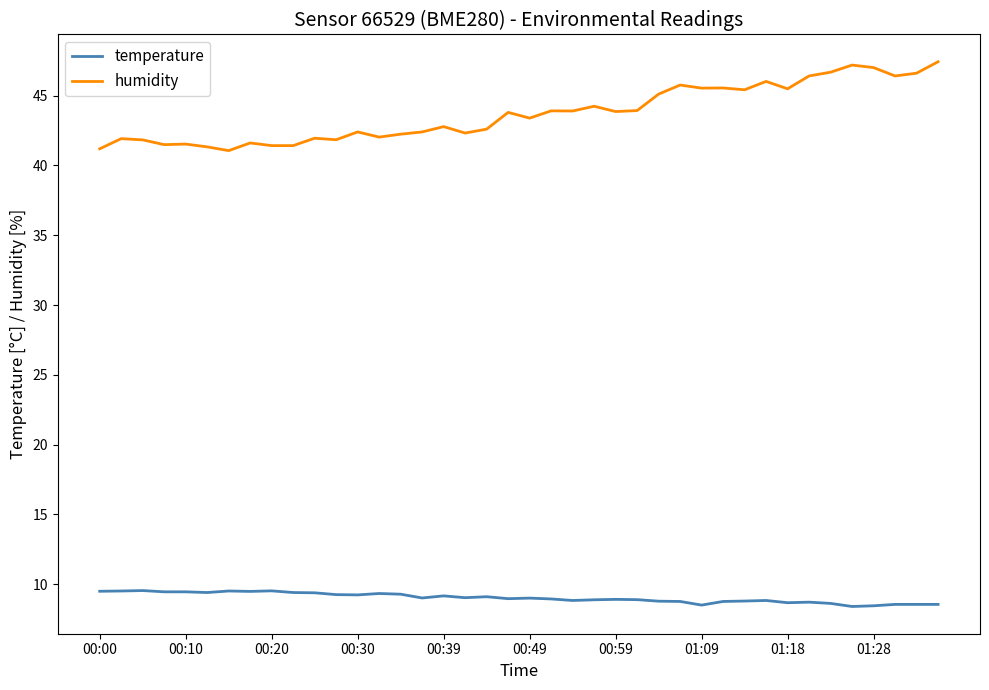

Which series has the largest range (max minus min)?

humidity